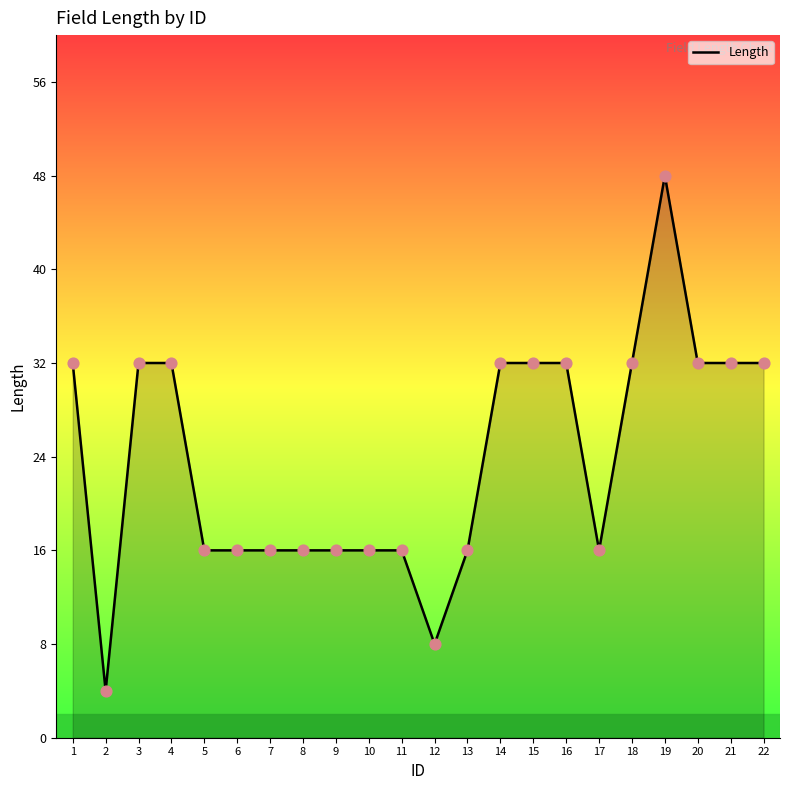

Approximately how many times larger is the value at 21 compared to 15?

1.0